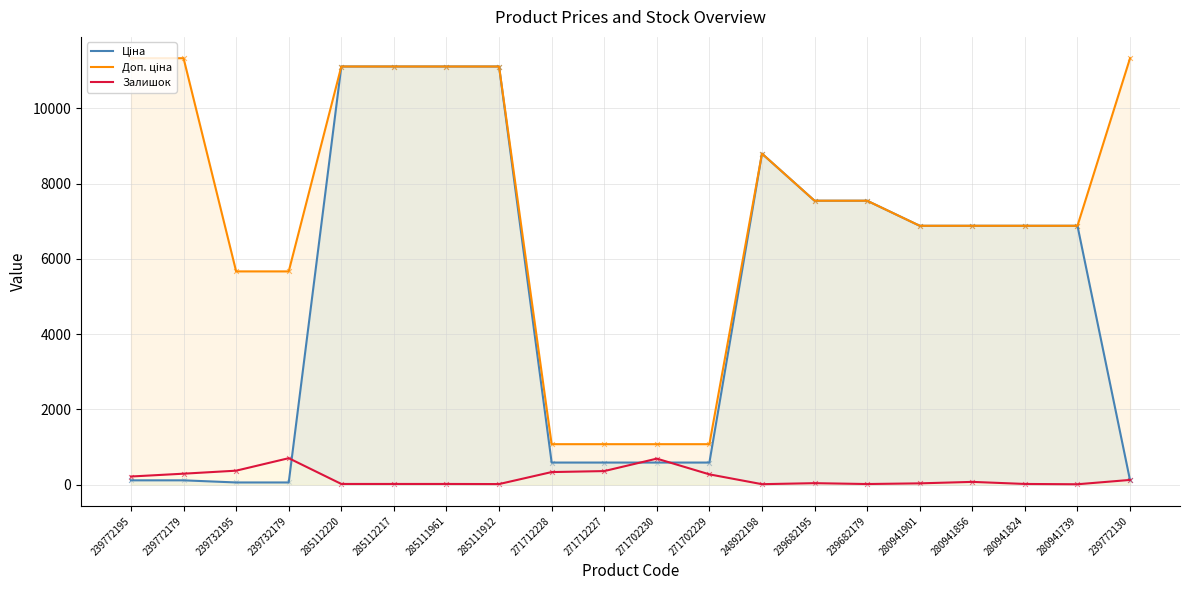

Is the value of Доп. ціна at 285111912 greater than the value of Ціна at 271702230?

Yes